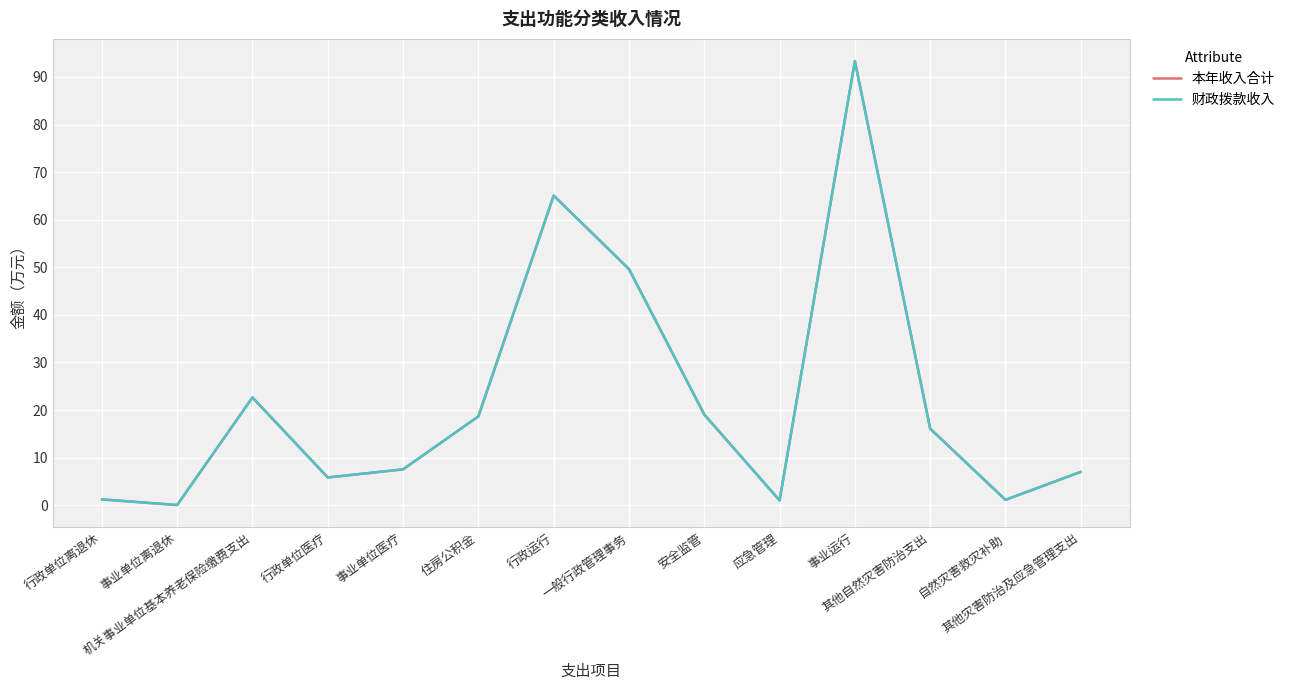

Rank the series by their maximum value, from lowest to highest.

本年收入合计, 财政拨款收入